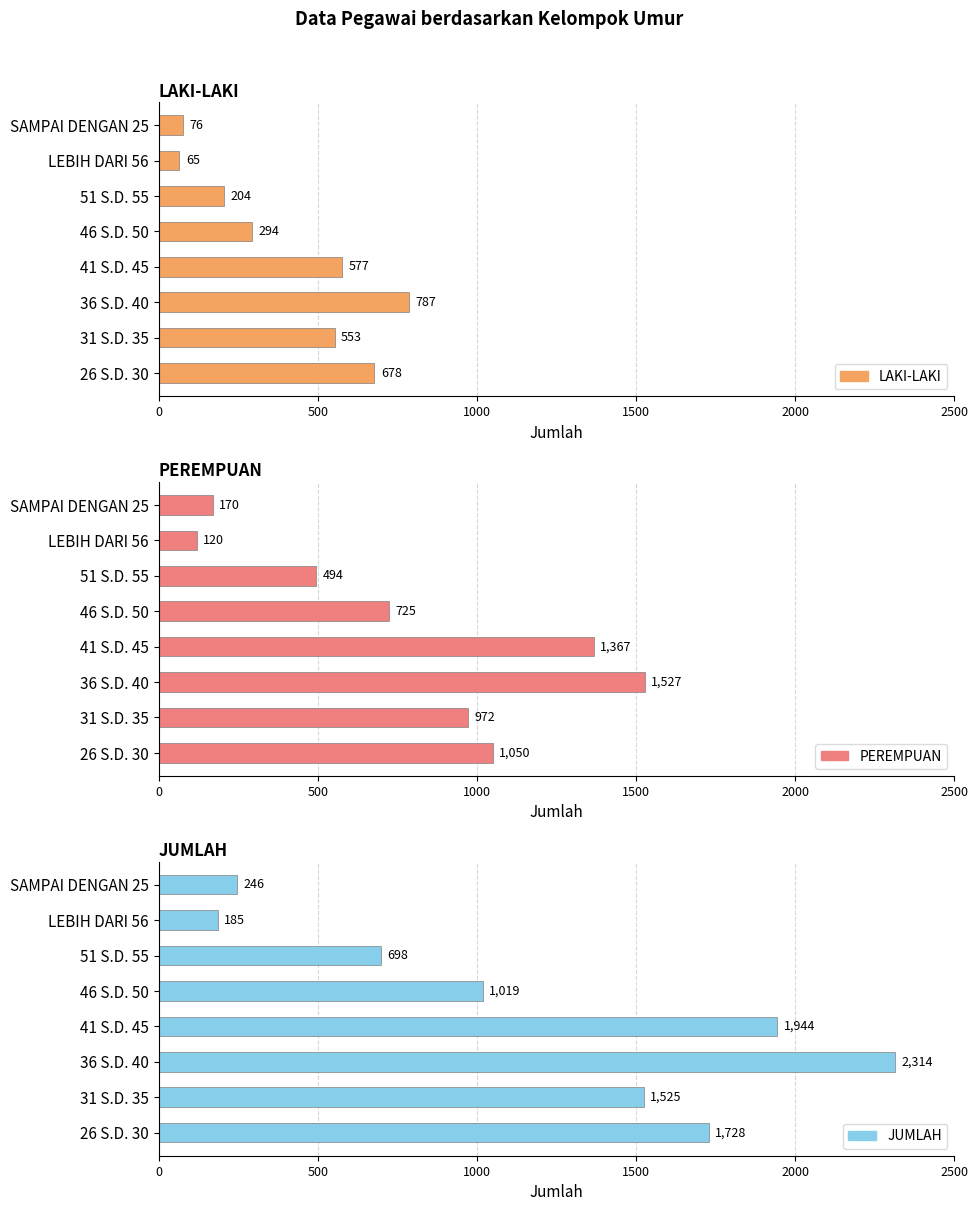

What is the average value of the JUMLAH series?

1207